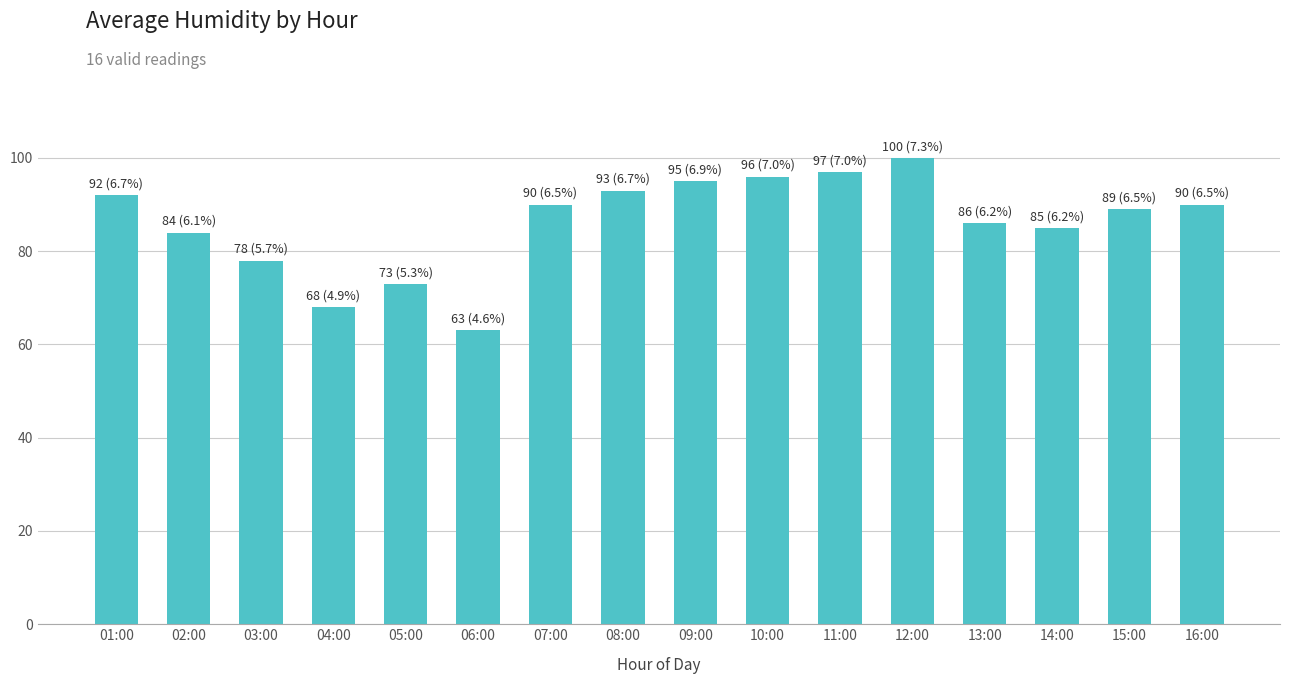

What is the approximate value at 06:00, to the nearest 5?

65